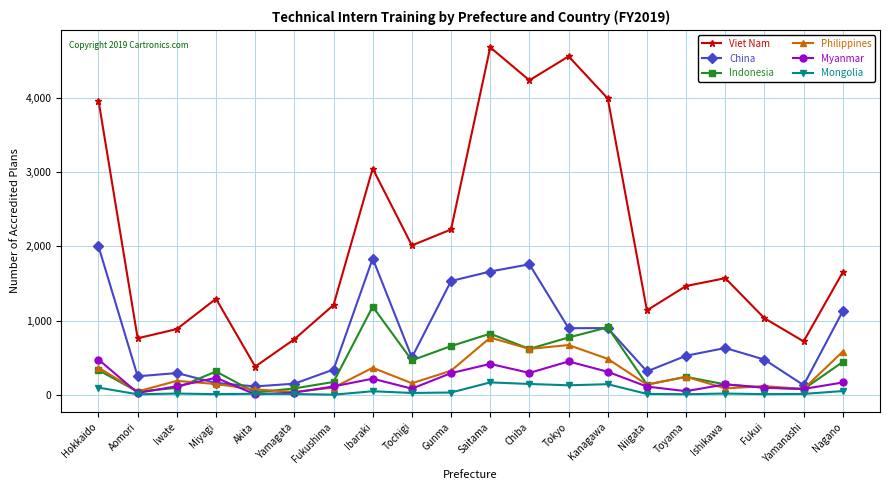

True or false: Viet Nam and Myanmar cross at least once.

False